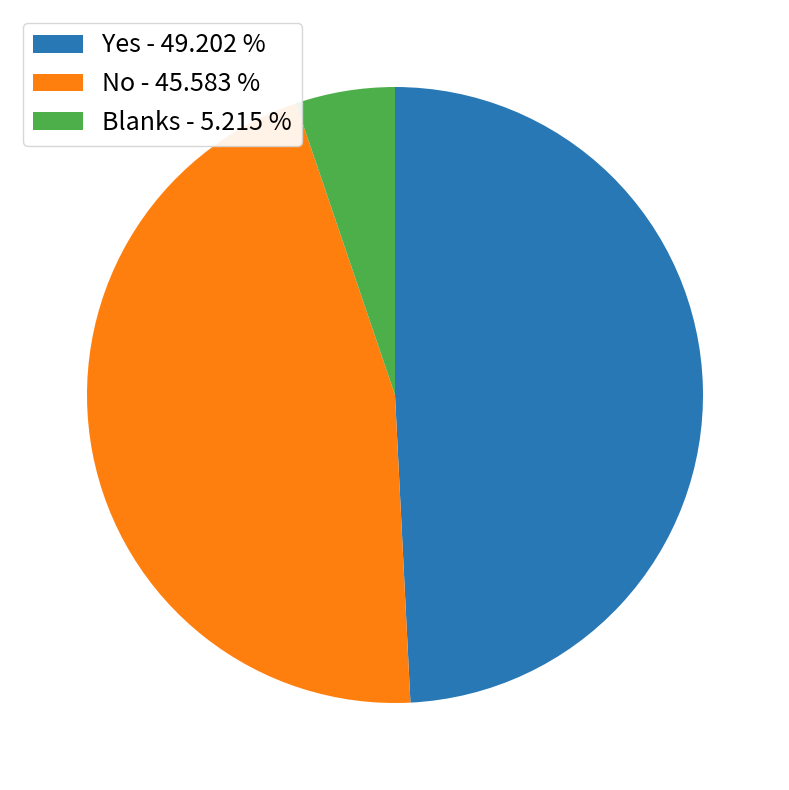

Combined, do Blanks - 5.215 % and No - 45.583 % account for over 50%?

Yes